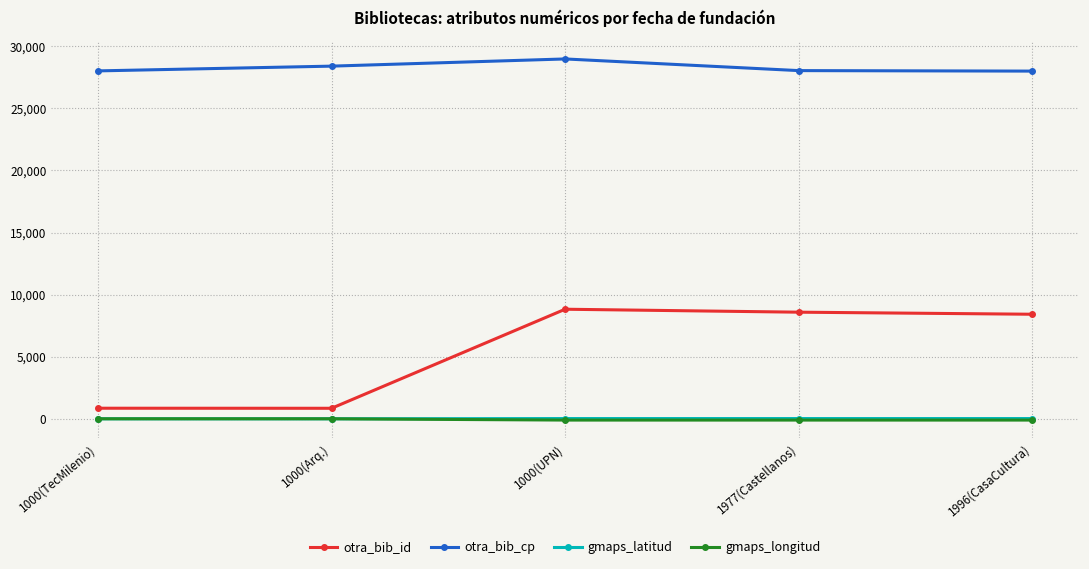

The otra_bib_id series shows 846.0 at 1000(Arq.). True or false?

True